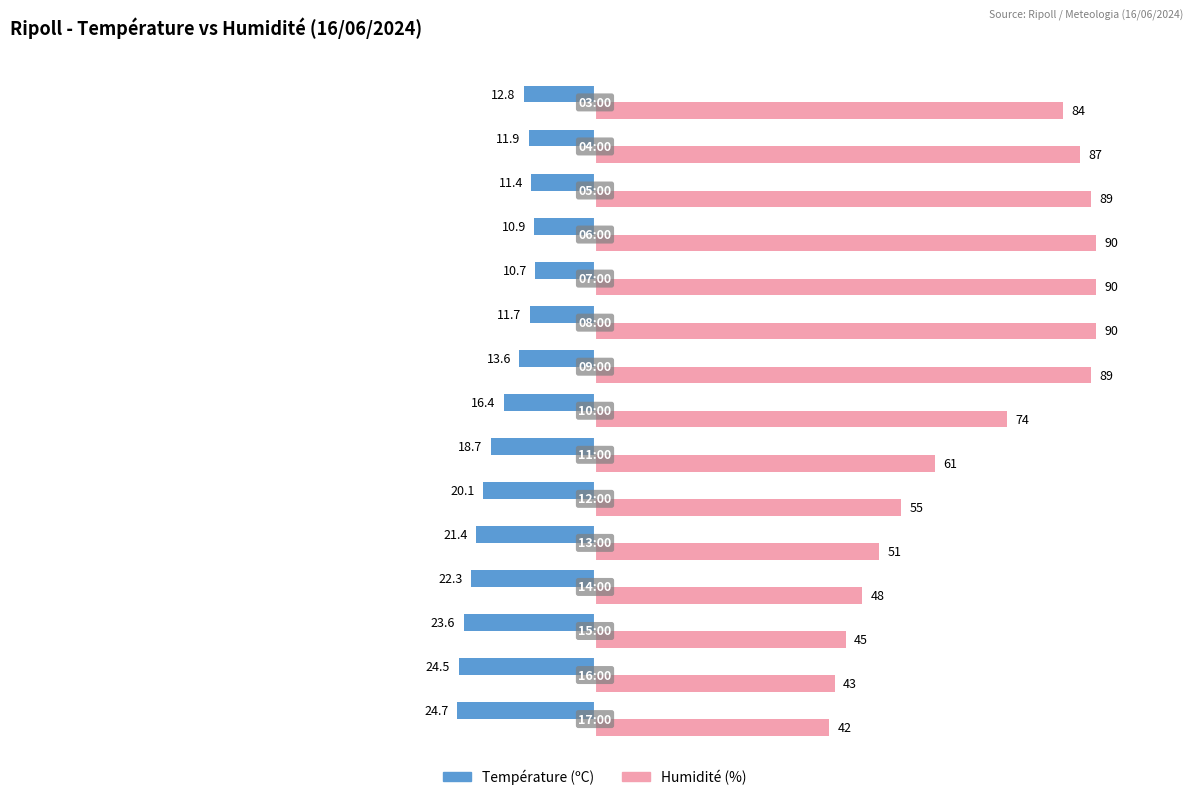

What is the difference between the maximum and minimum values in the Température (ºC) series?

14.0